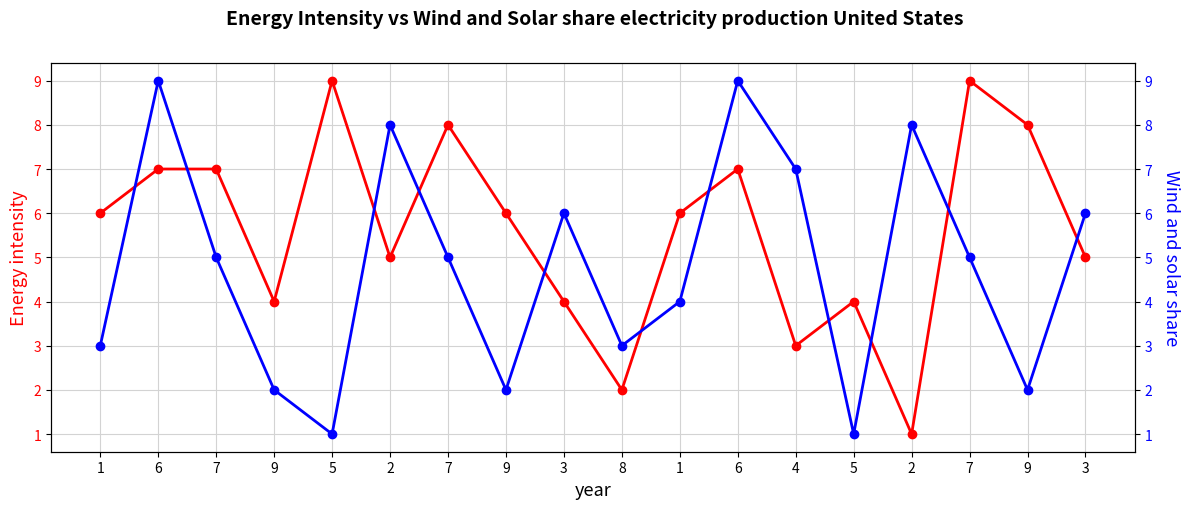

Where is the first local maximum for col_2 (Wind and solar share)?

6